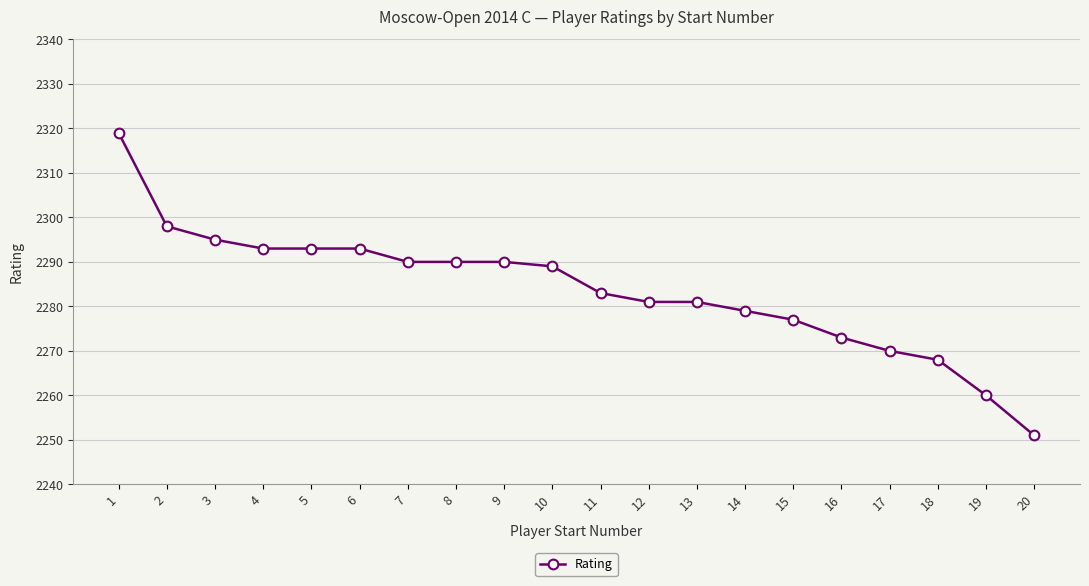

What is the change in value from 9 to 18?

-22